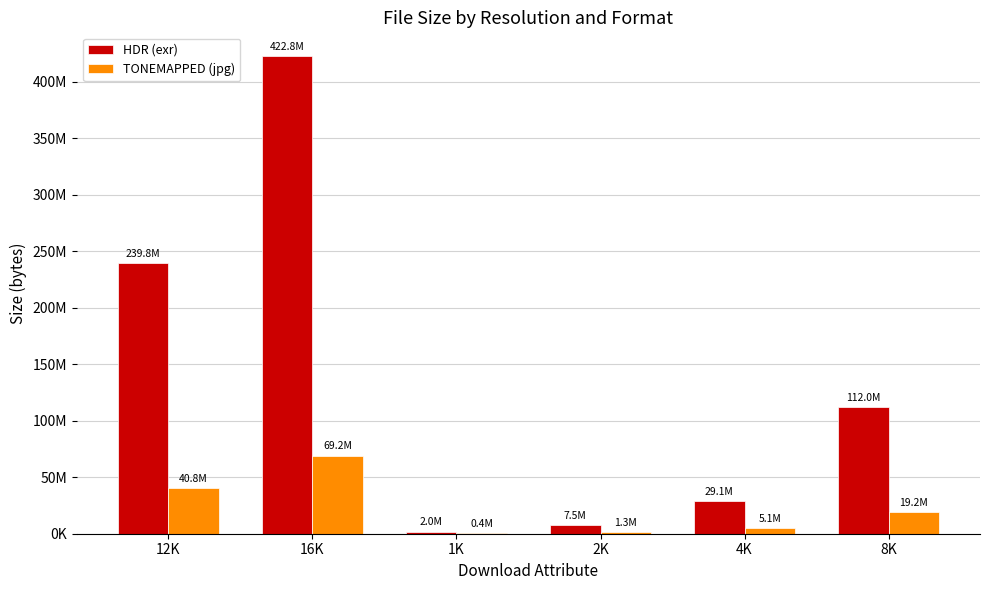

True or false: TONEMAPPED (jpg) has a value of 2201898 at 4K.

False